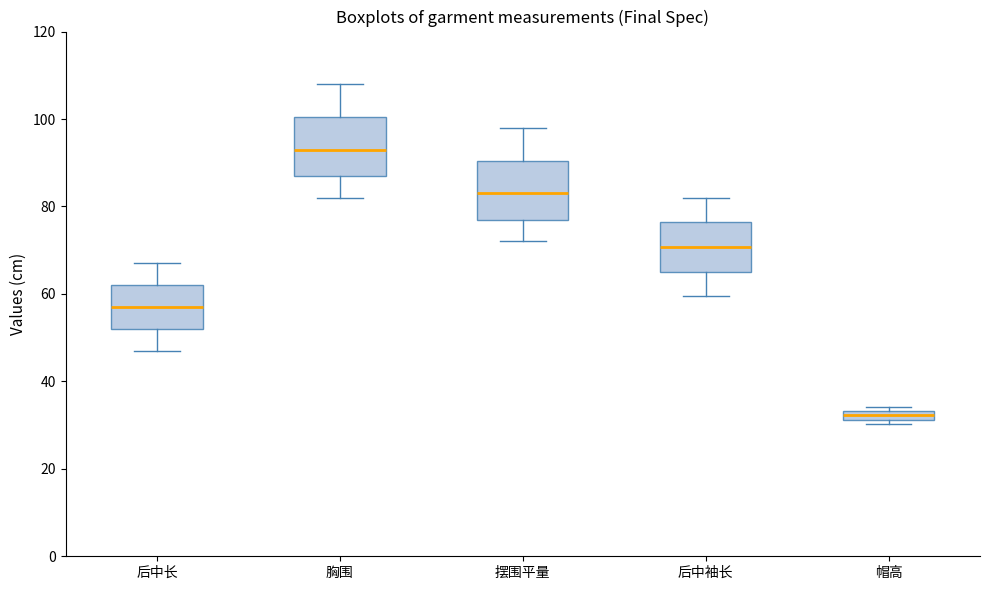

Which box has the lowest median line?

帽高